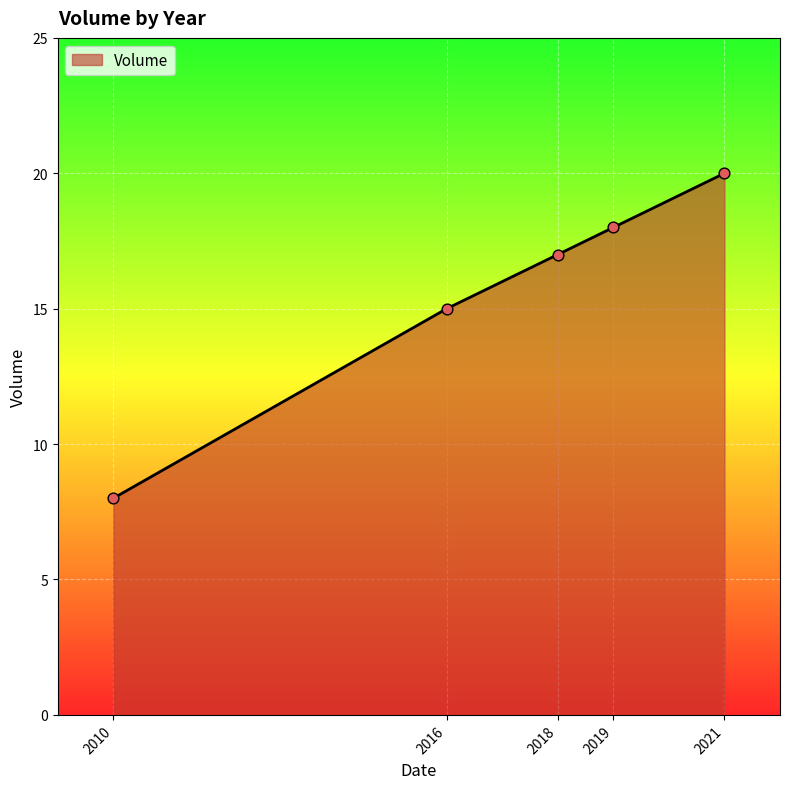

What is the change in value from 2010 to 2019?

+10